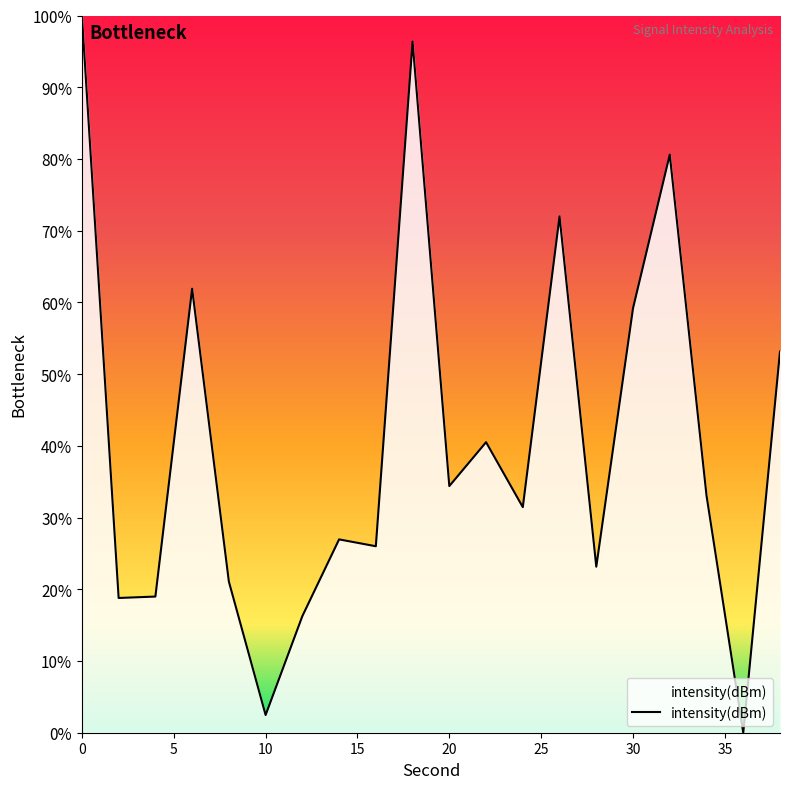

What is the maximum value shown in the chart?

100.0